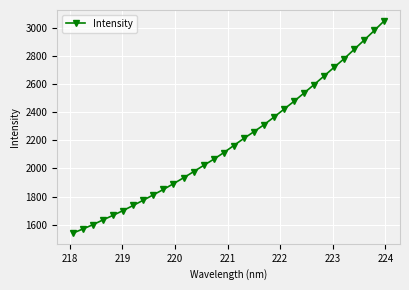

What is the difference between the second highest and minimum values?

1444.7